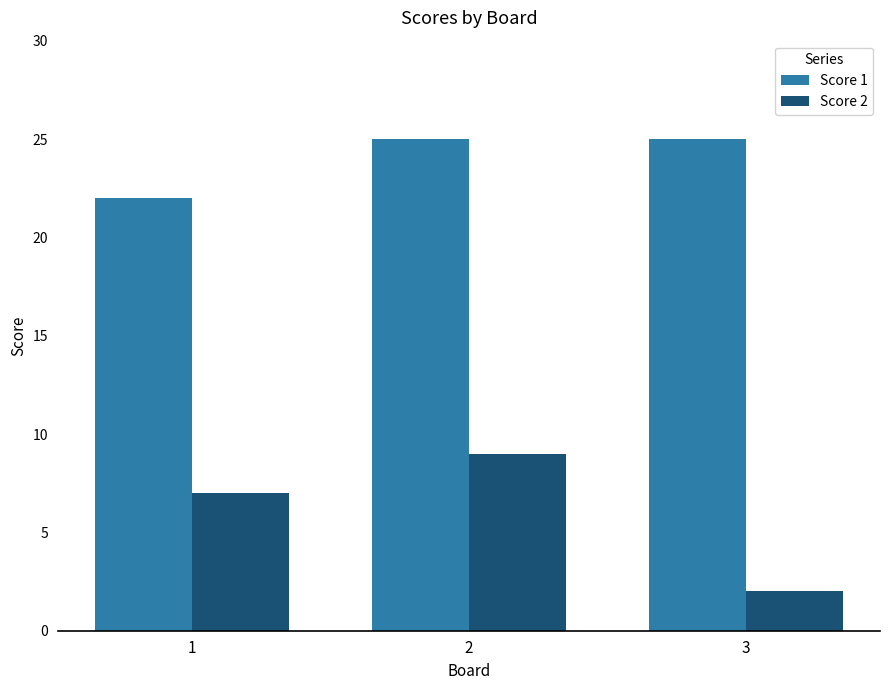

Are the bars grouped side by side (vs. stacked)?

Yes